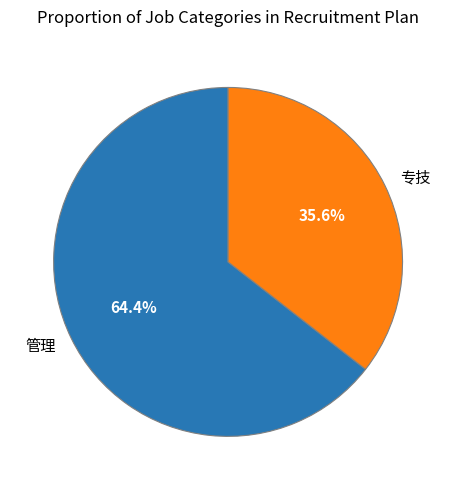

What is the smallest slice in the pie chart?

专技